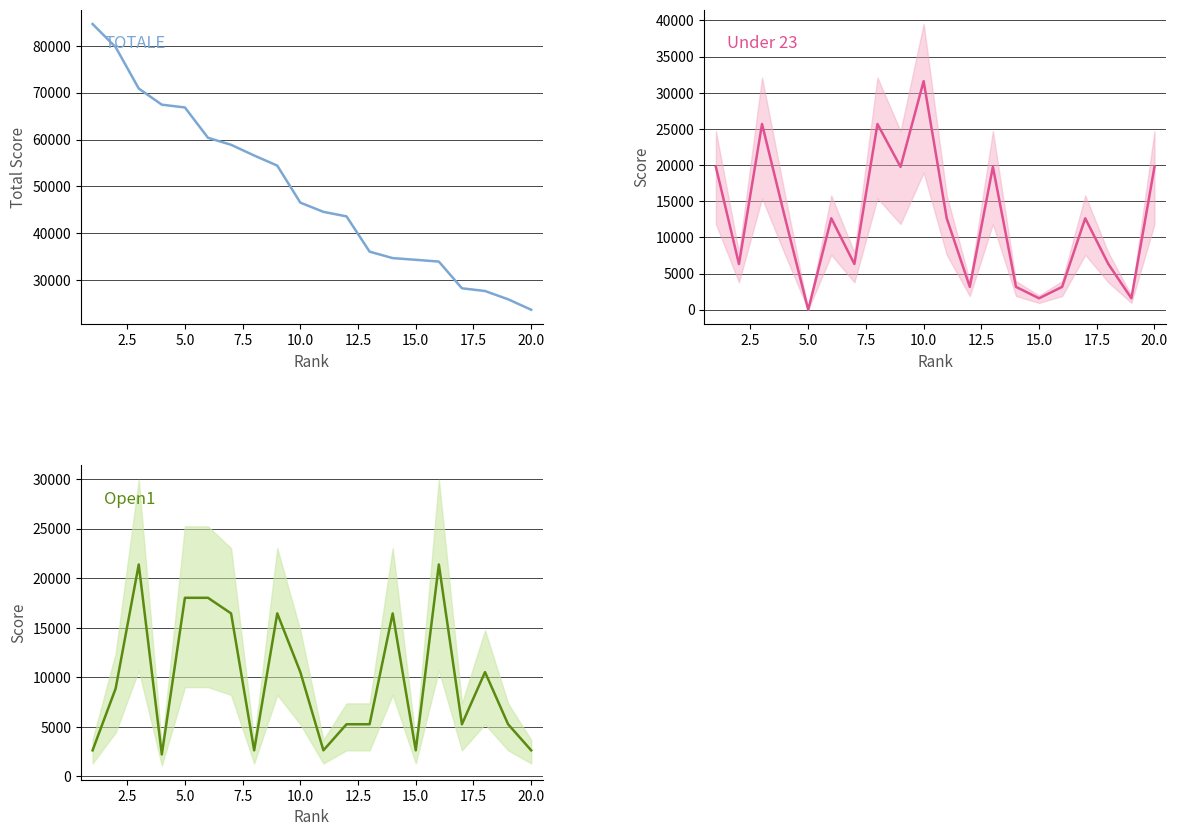

Is the value of Under 23 at 2.5 greater than the value of TOTALE at 10?

No